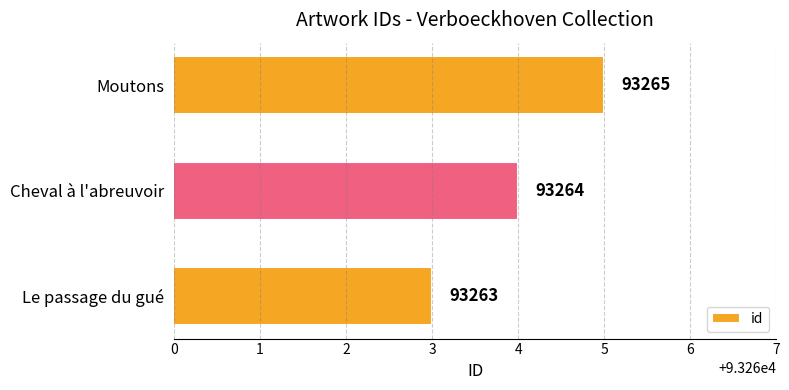

Approximately how many times larger is the value at Le passage du gué compared to Cheval à l'abreuvoir?

1.0